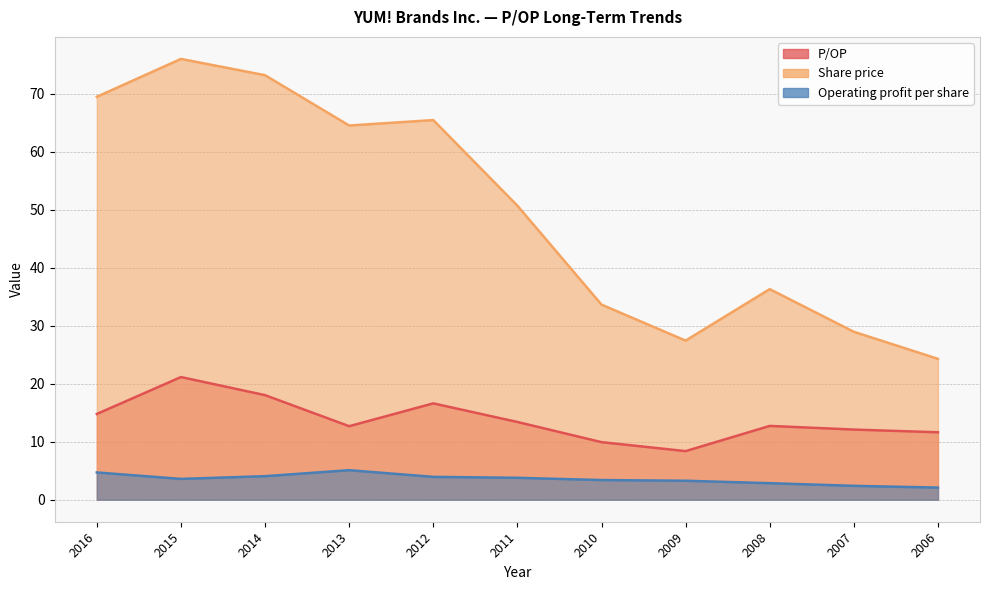

What is the difference between the maximum and minimum values in the Operating profit per share series?

3.0